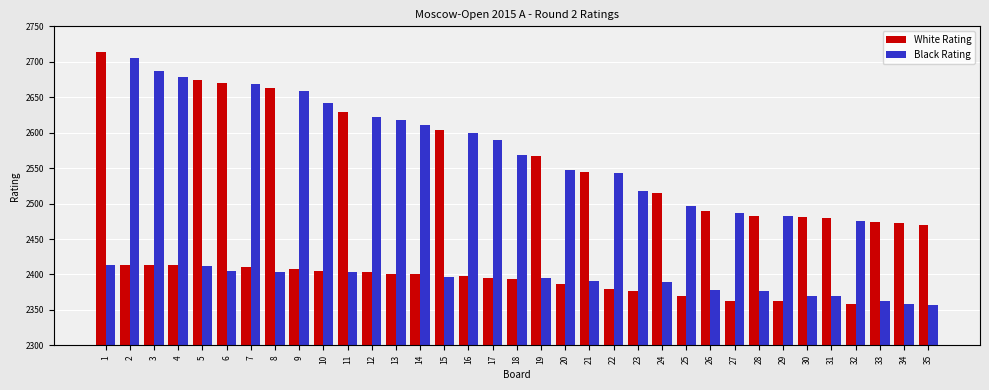

The Black Rating series shows 4484 at 4. True or false?

False